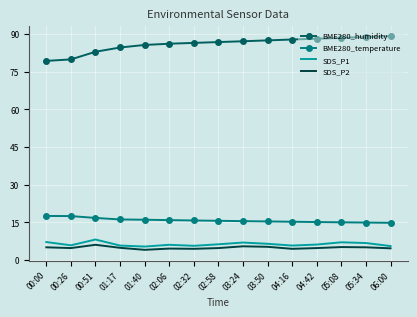

True or false: BME280_humidity and BME280_temperature intersect in this chart.

False